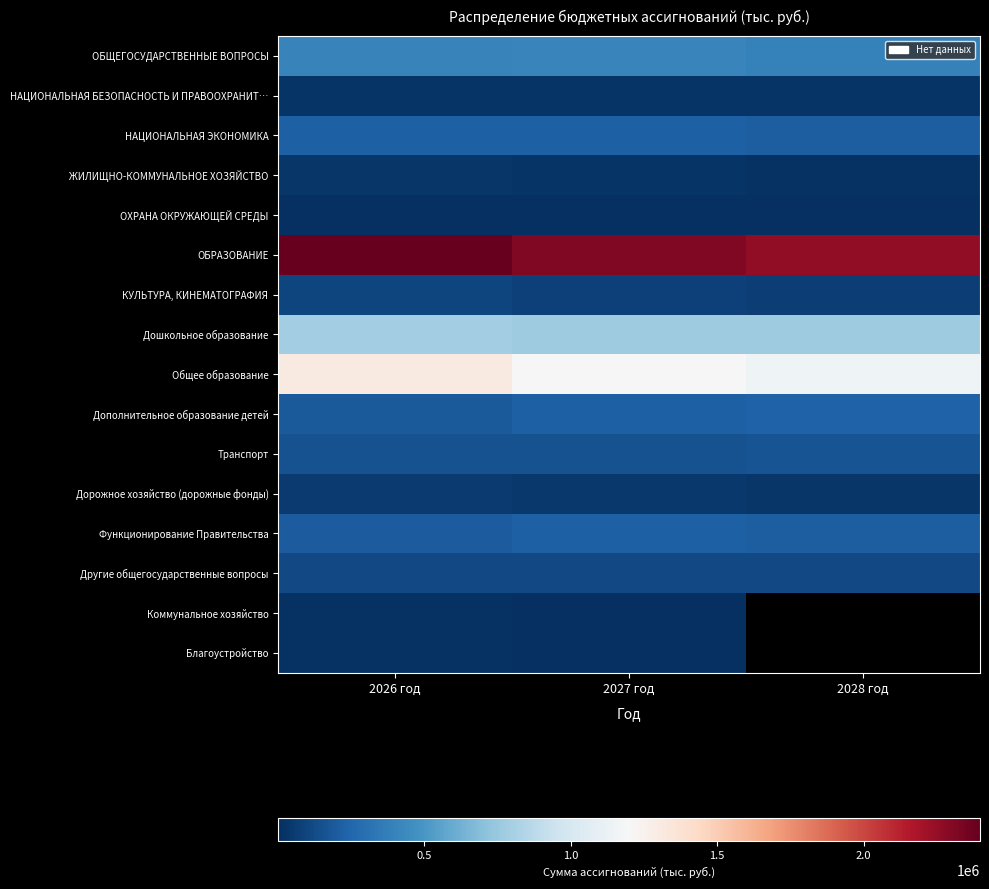

What is the approximate value of Функционирование Правительства at 2027 год?

223303.6